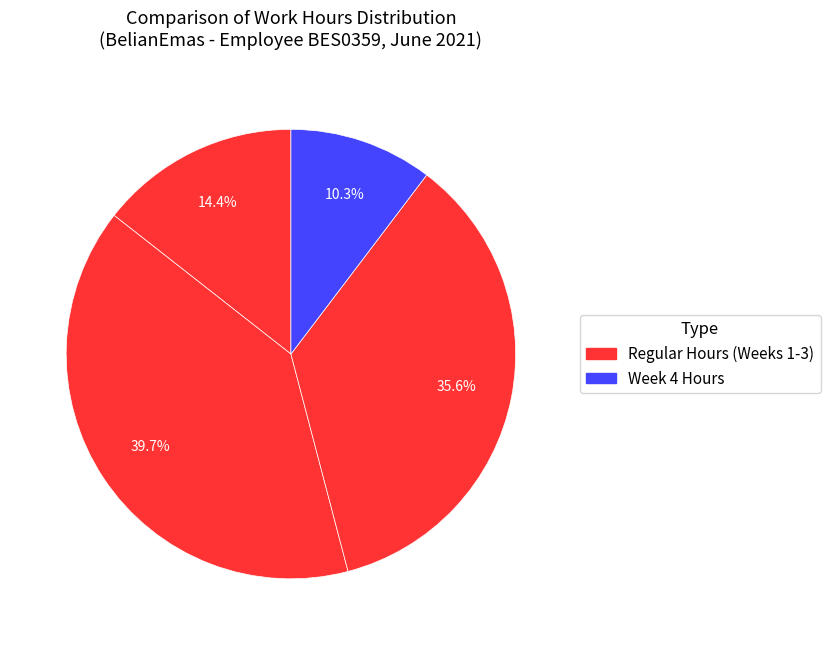

How many segments does this pie chart have?

4